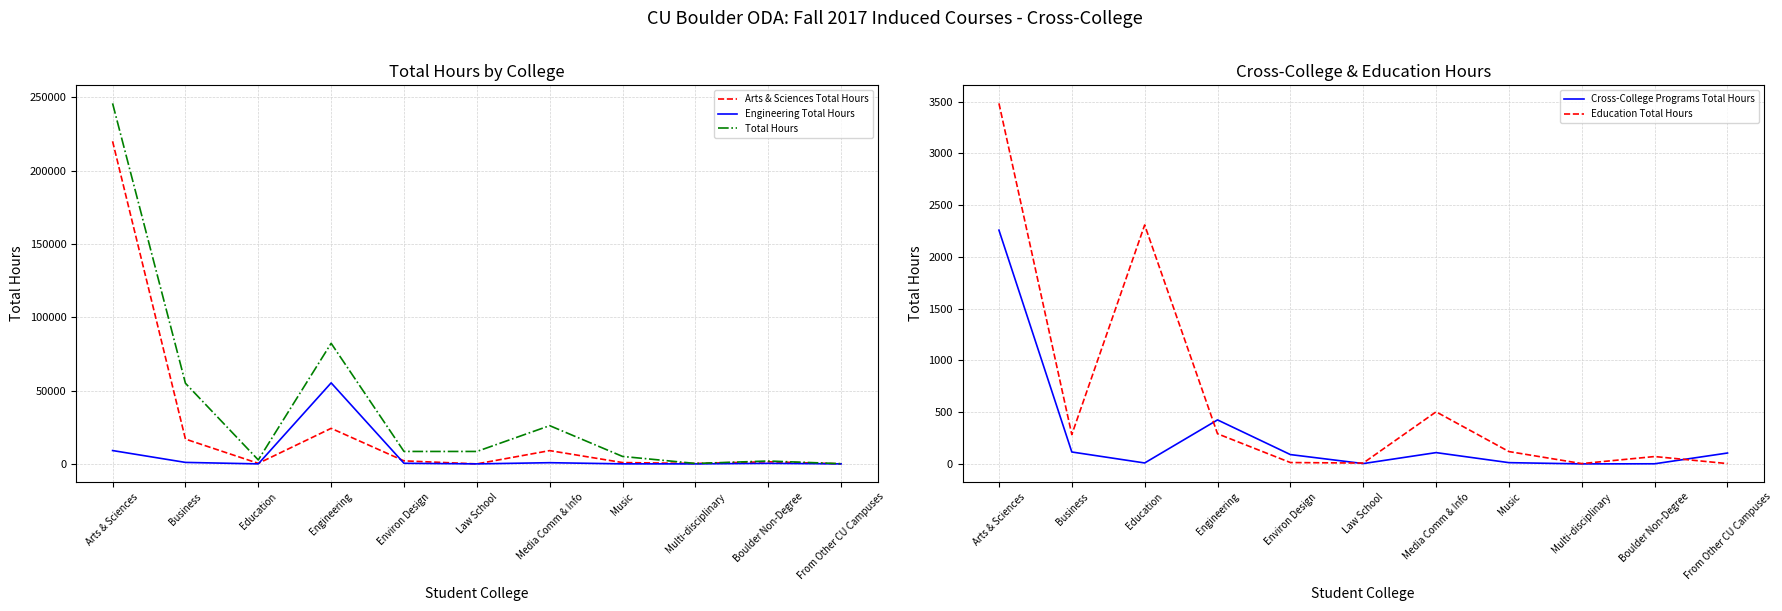

How many values in the Total Hours series exceed 8489?

5